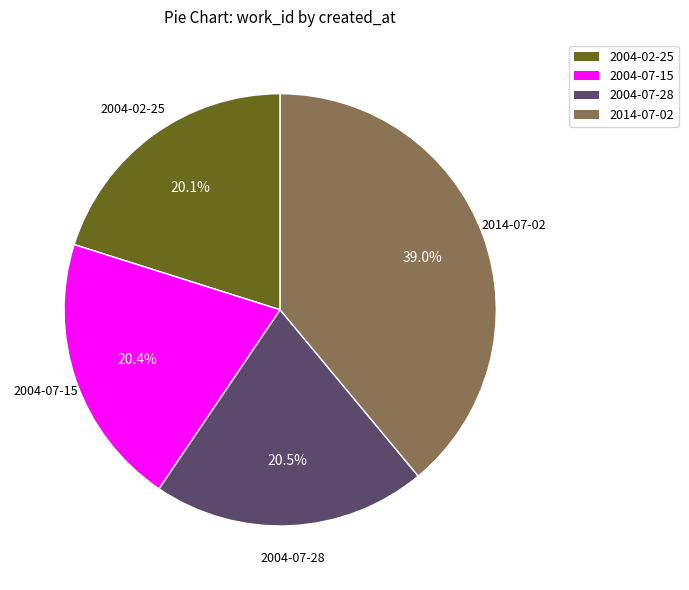

Is the sum of 2004-07-15 and 2014-07-02 greater than half?

Yes